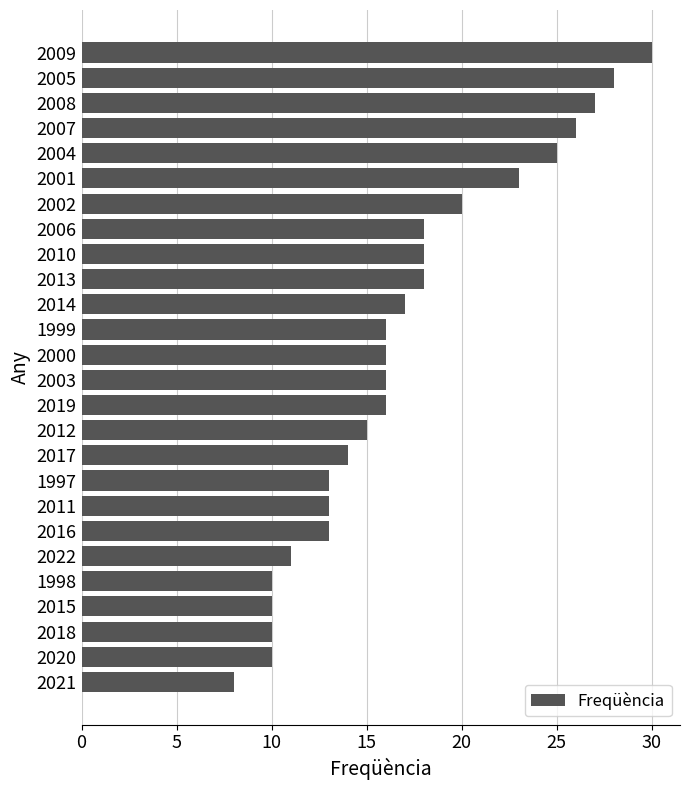

True or false: the data shows 18 at 2006.

True